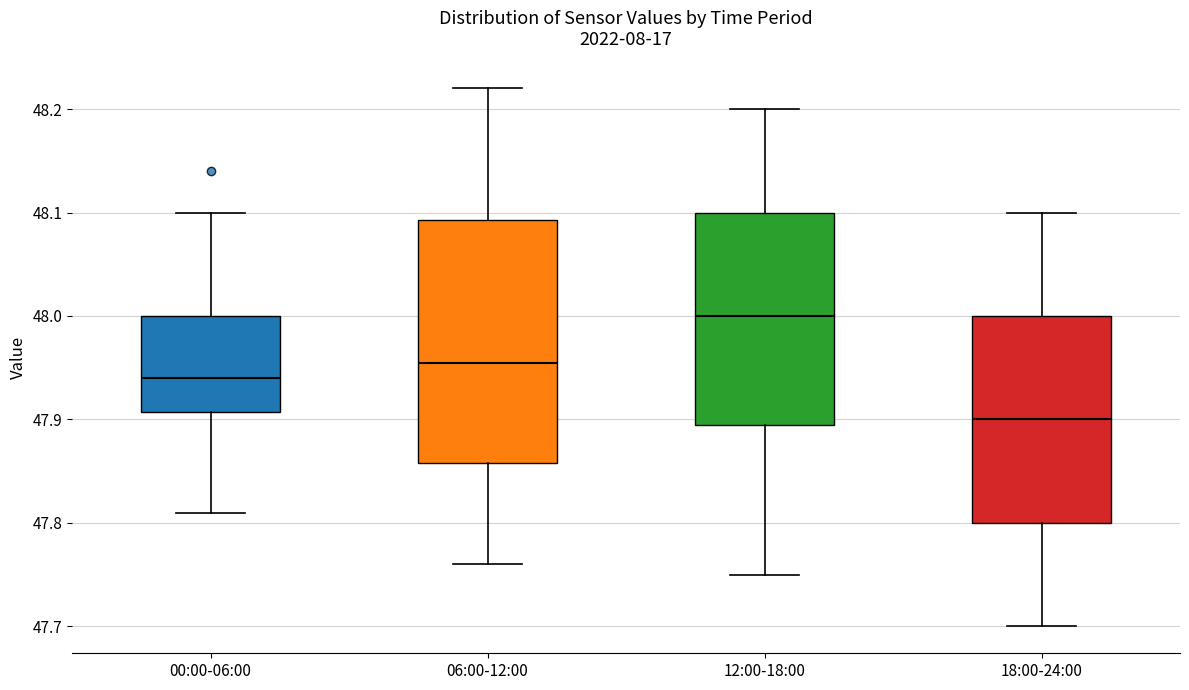

Which box has the highest median line?

12:00-18:00